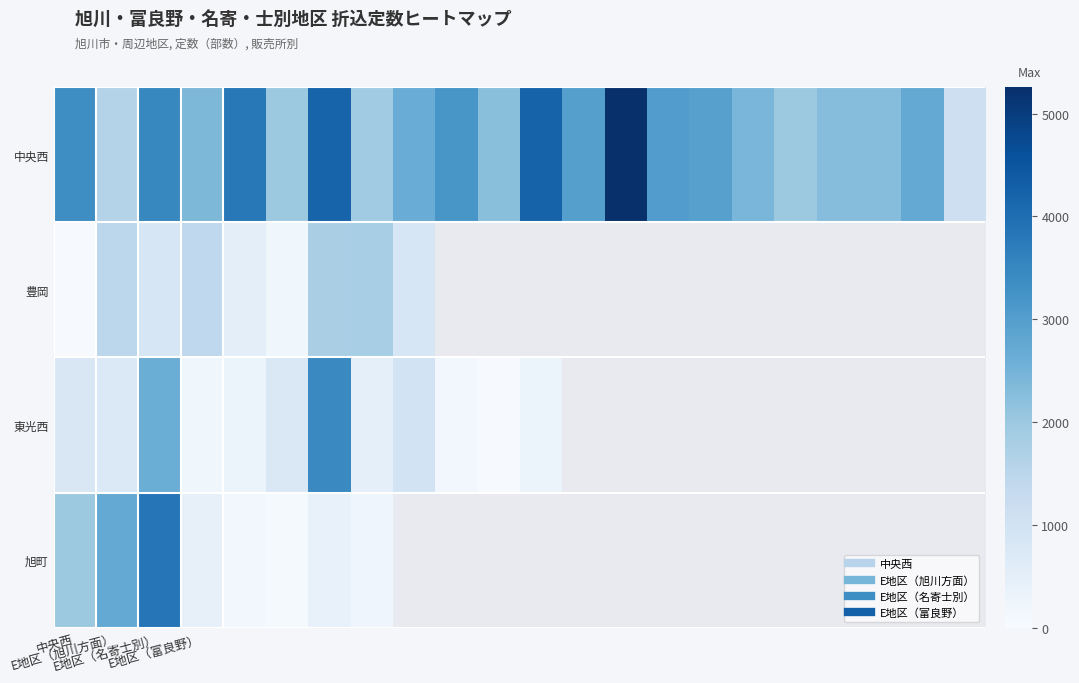

At which category is the sum across all series the highest?

E地区（名寄士別）